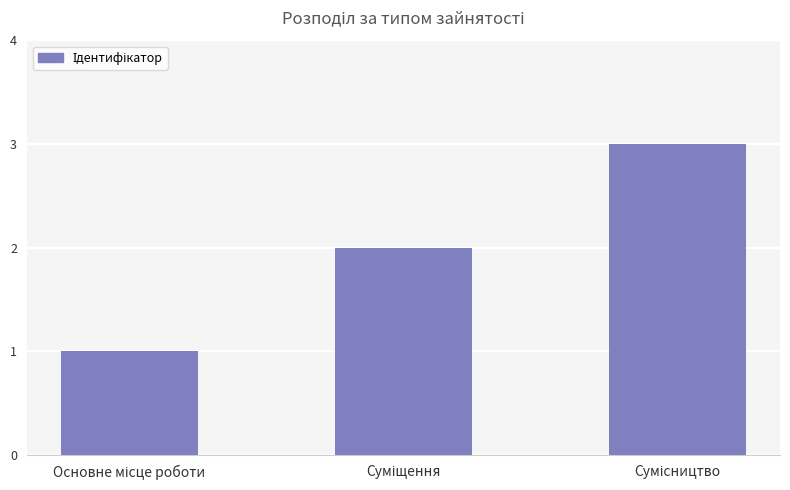

What is the maximum value shown in the chart?

3